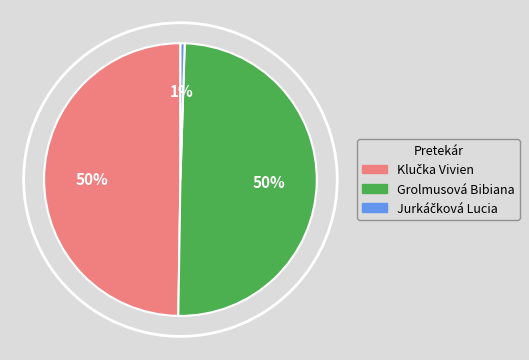

True or false: Grolmusová Bibiana accounts for 37% of the total.

False